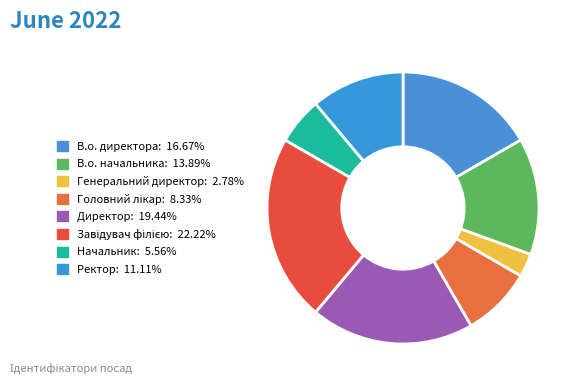

Does В.о. начальника account for over 50% of the chart?

No